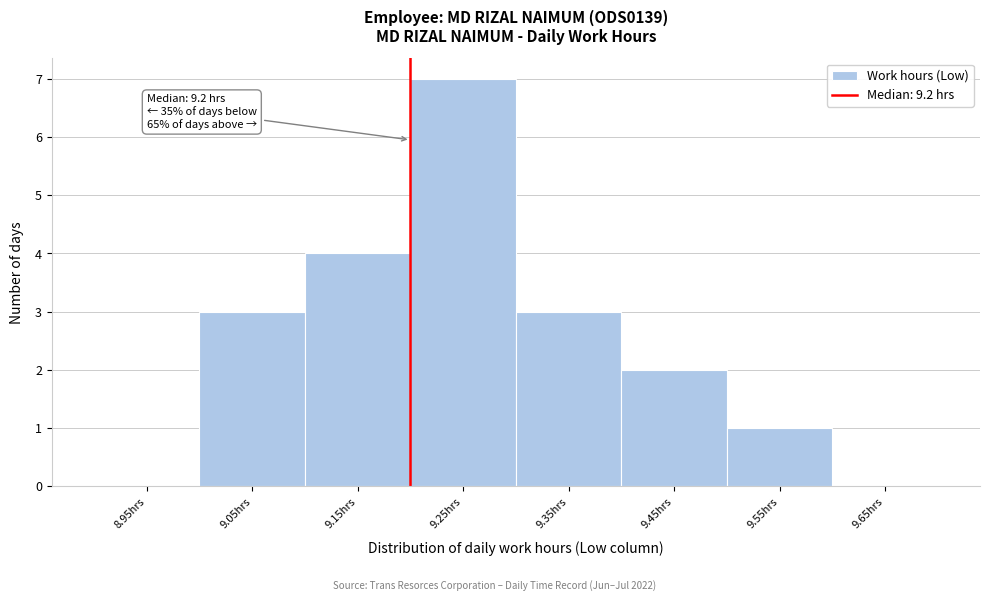

Over which range of the x-axis is the bar tallest?

9.2 to 9.3